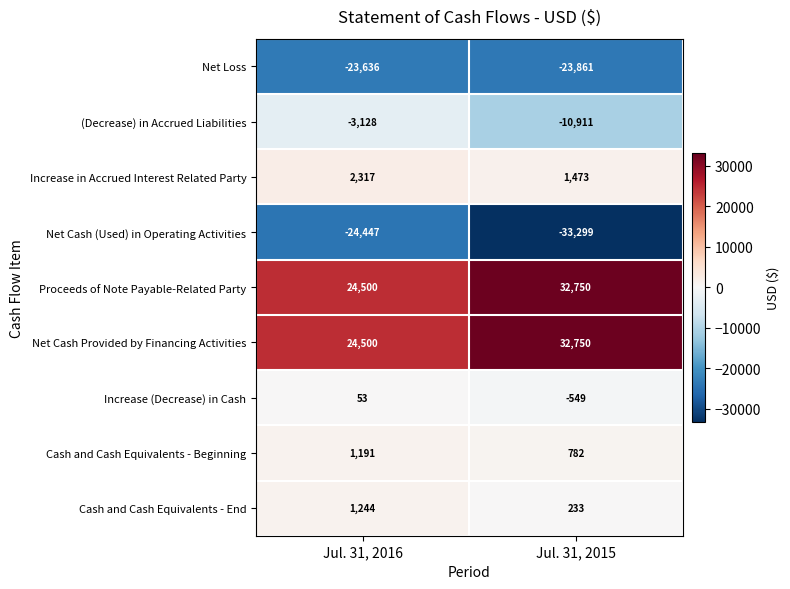

What is the sum of the Net Loss values at Jul. 31, 2015 and Jul. 31, 2016?

-47497